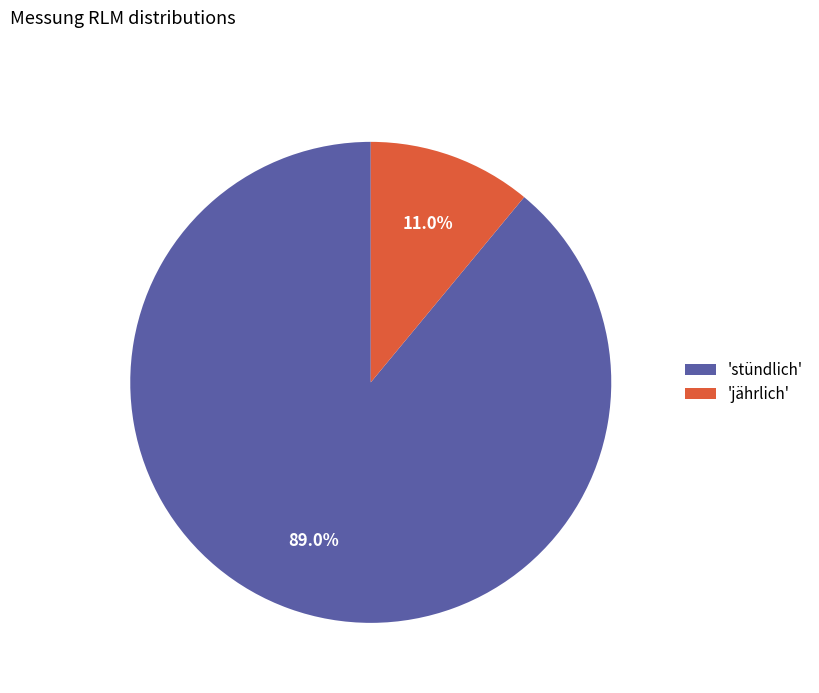

Between 'jährlich' and 'stündlich', which is larger?

'stündlich'